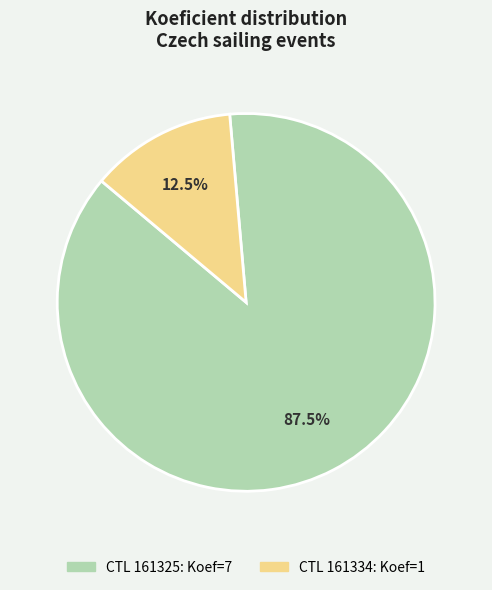

What is the majority slice?

CTL 161325: Koef=7